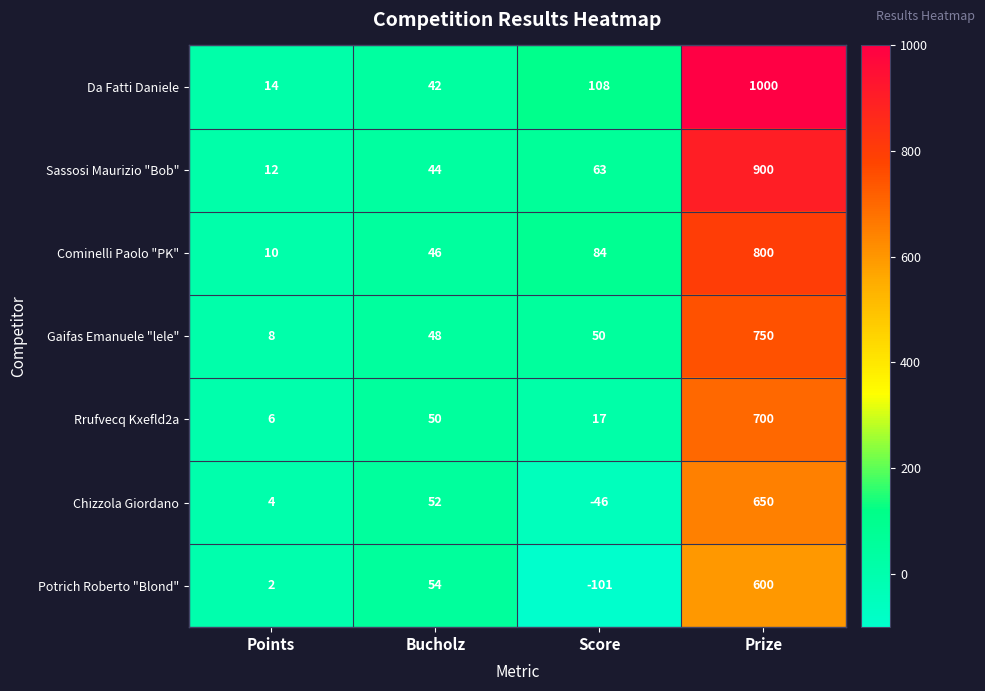

Is the value of Rrufvecq Kxefld2a at Points greater than the value of Gaifas Emanuele "lele" at Prize?

No